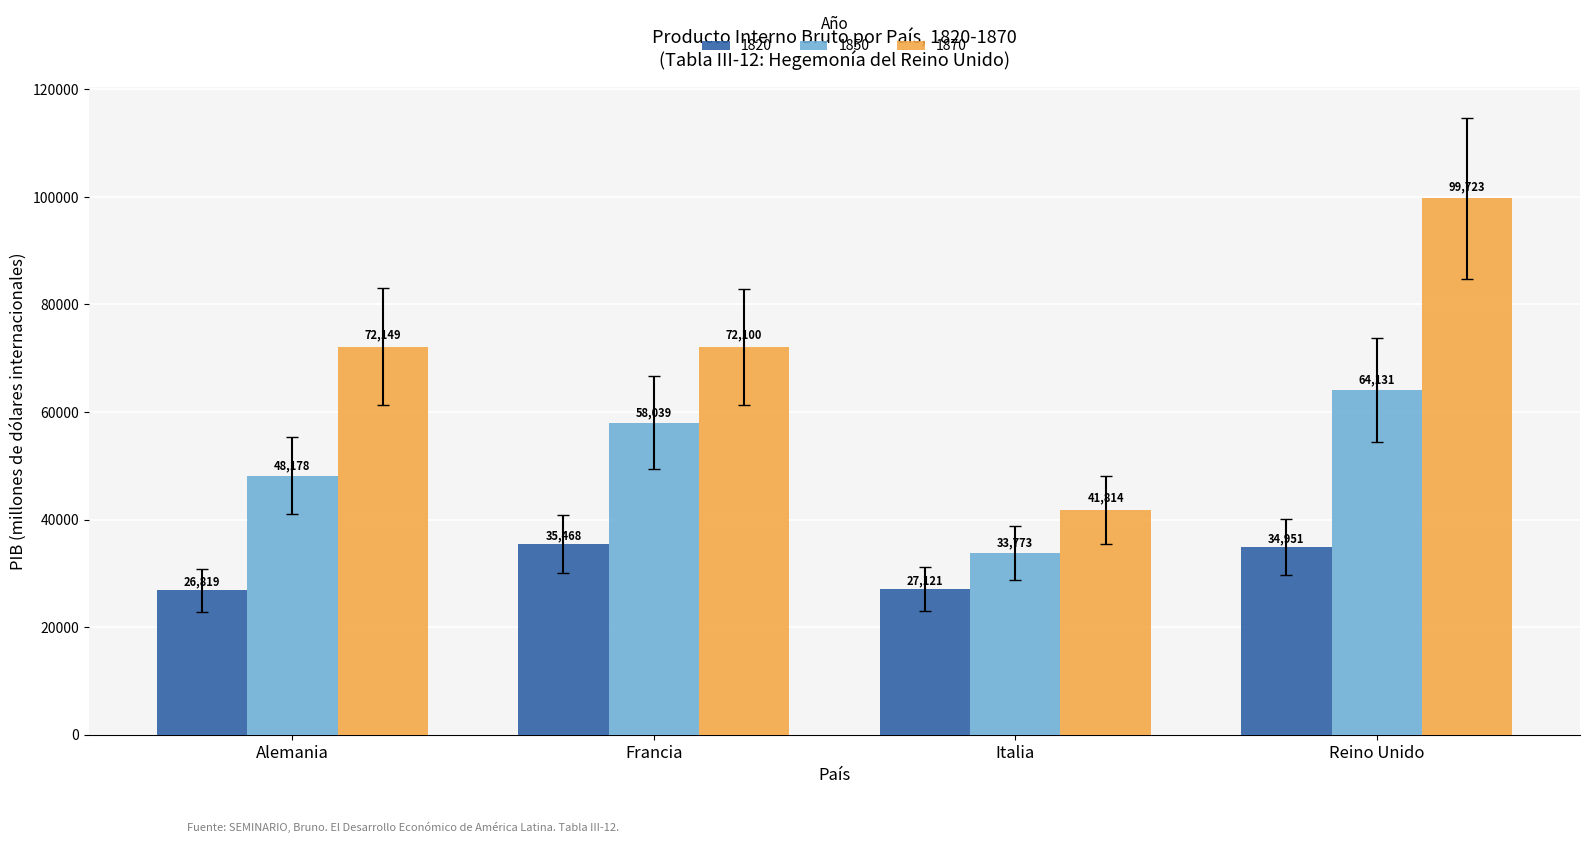

Where does the 1820 series first go above 34951?

Francia